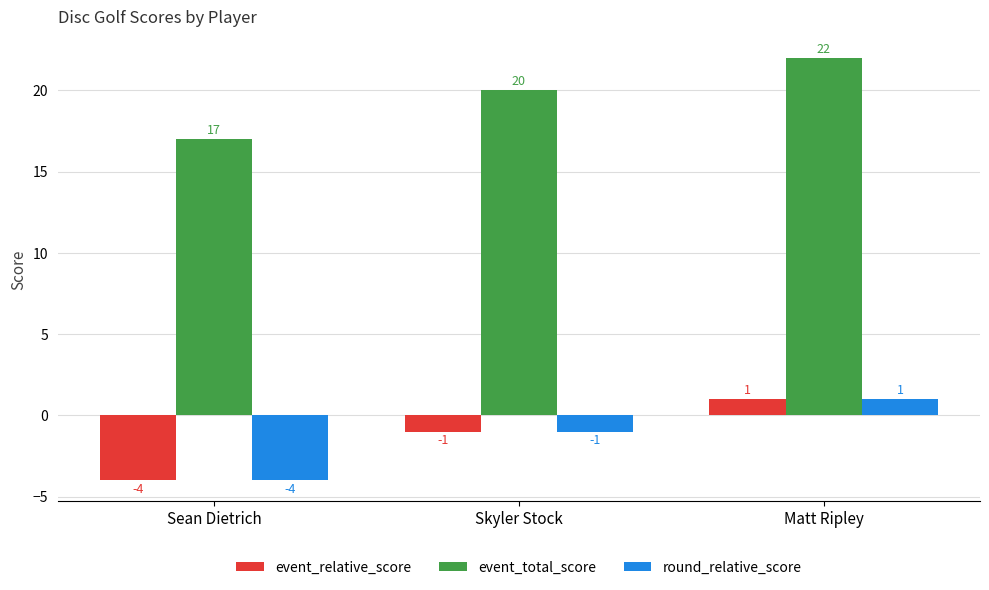

Reading left to right, list all the values displayed in this chart.

event_relative_score: -4	-1	1
event_total_score: 17	20	22
round_relative_score: -4	-1	1